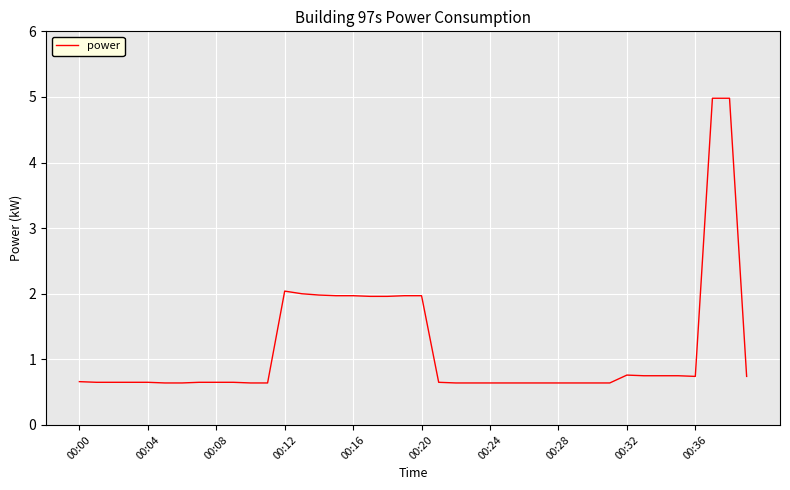

What is the greatest value displayed?

5.0